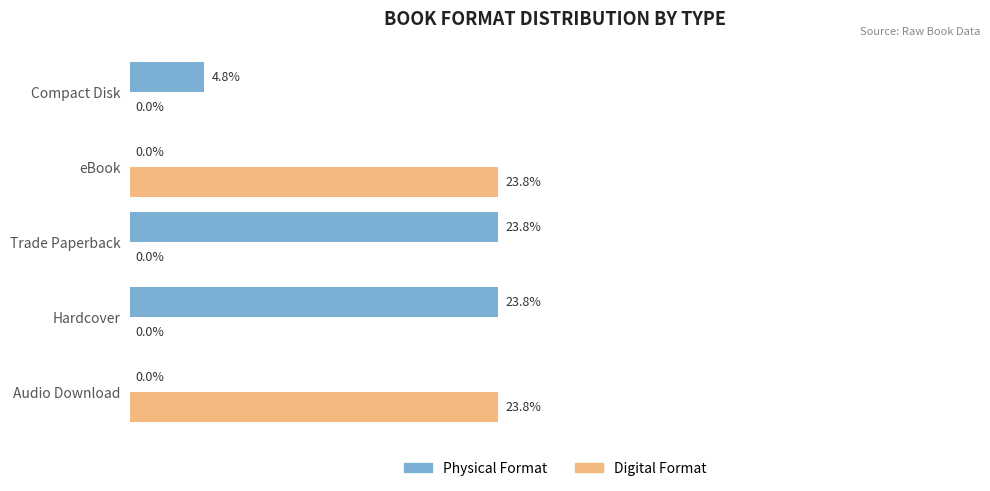

At which label is Physical Format closest to 11?

Compact Disk